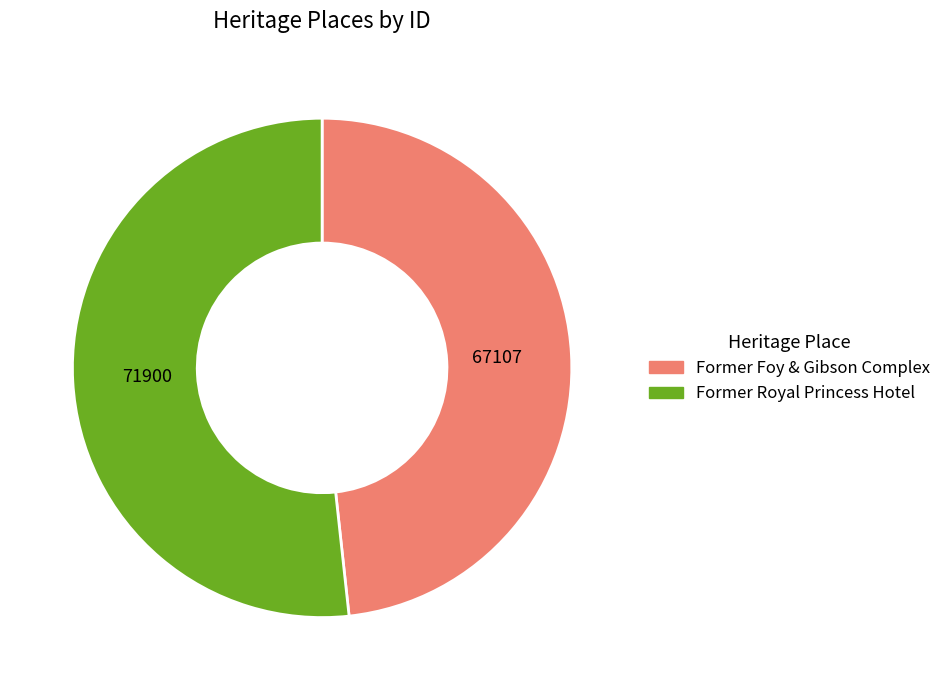

Rank the categories by value from highest to lowest.

Former Royal Princess Hotel, Former Foy & Gibson Complex